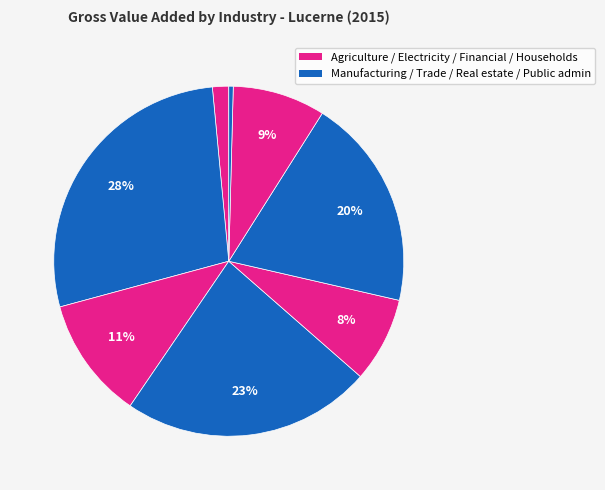

Which slice is the smallest?

Households as producers